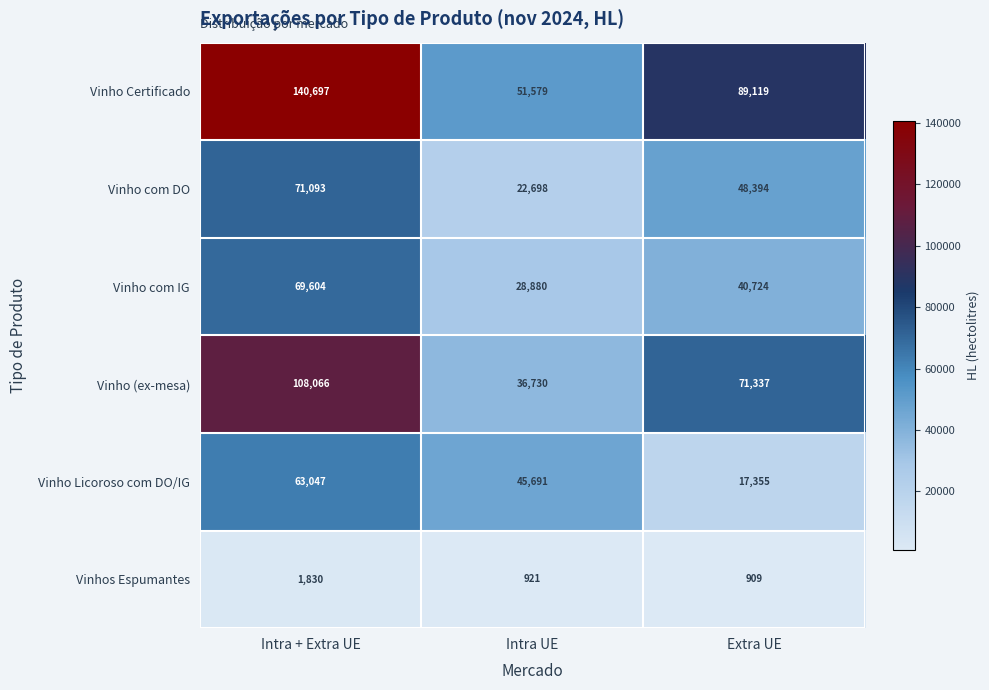

Reading left to right, transcribe all the data shown in this chart.

Vinho Certificado: 140697	51579	89119
Vinho com DO: 71093	22698	48394
Vinho com IG: 69604	28880	40724
Vinho (ex-mesa): 108066	36730	71337
Vinho Licoroso com DO/IG: 63047	45691	17355
Vinhos Espumantes: 1830	921	909